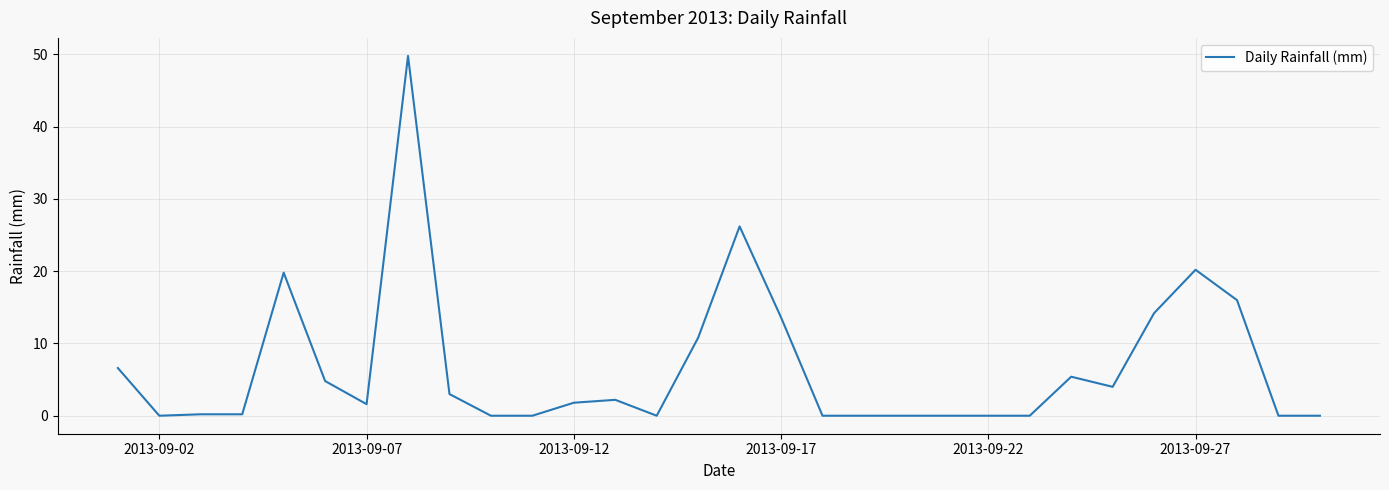

What is the maximum value shown in the chart?

49.8